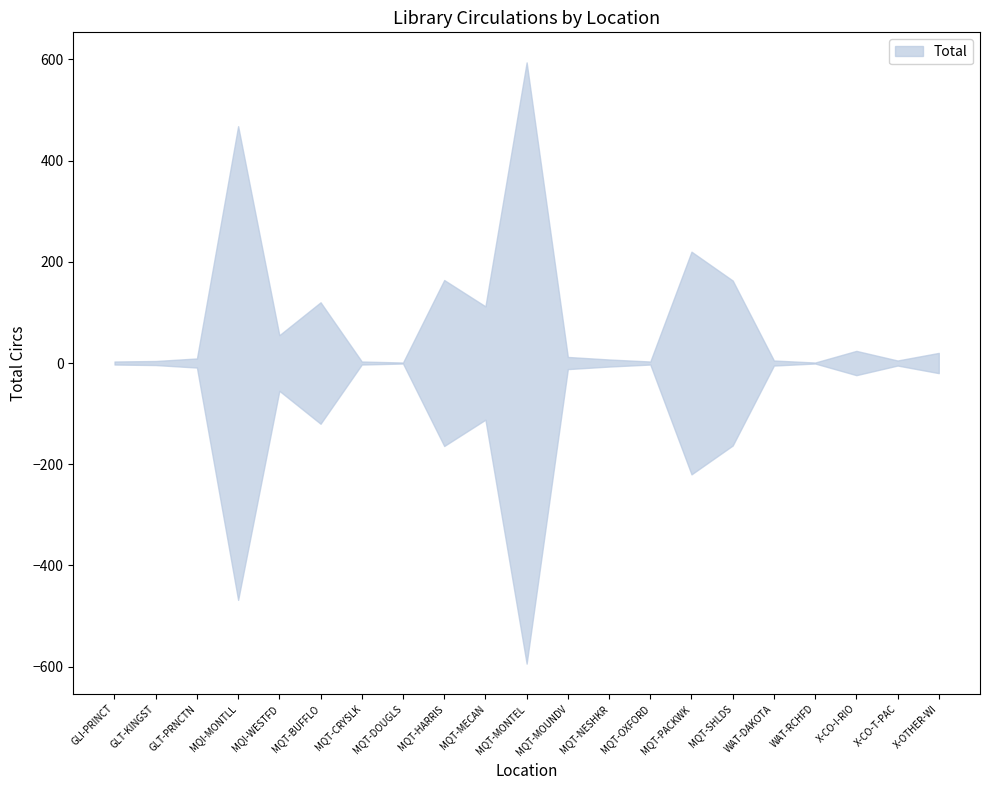

Reading left to right, transcribe all the data shown in this chart.

GLI-PRINCT=3	GLT-KINGST=4	GLT-PRNCTN=9	MQI-MONTLL=468	MQI-WESTFD=55	MQT-BUFFLO=120	MQT-CRYSLK=3	MQT-DOUGLS=1	MQT-HARRIS=164	MQT-MECAN=112	MQT-MONTEL=594	MQT-MOUNDV=12	MQT-NESHKR=7	MQT-OXFORD=3	MQT-PACKWK=220	MQT-SHLDS=163	WAT-DAKOTA=5	WAT-RCHFD=1	X-CO-I-RIO=24	X-CO-T-PAC=5	X-OTHER-WI=20